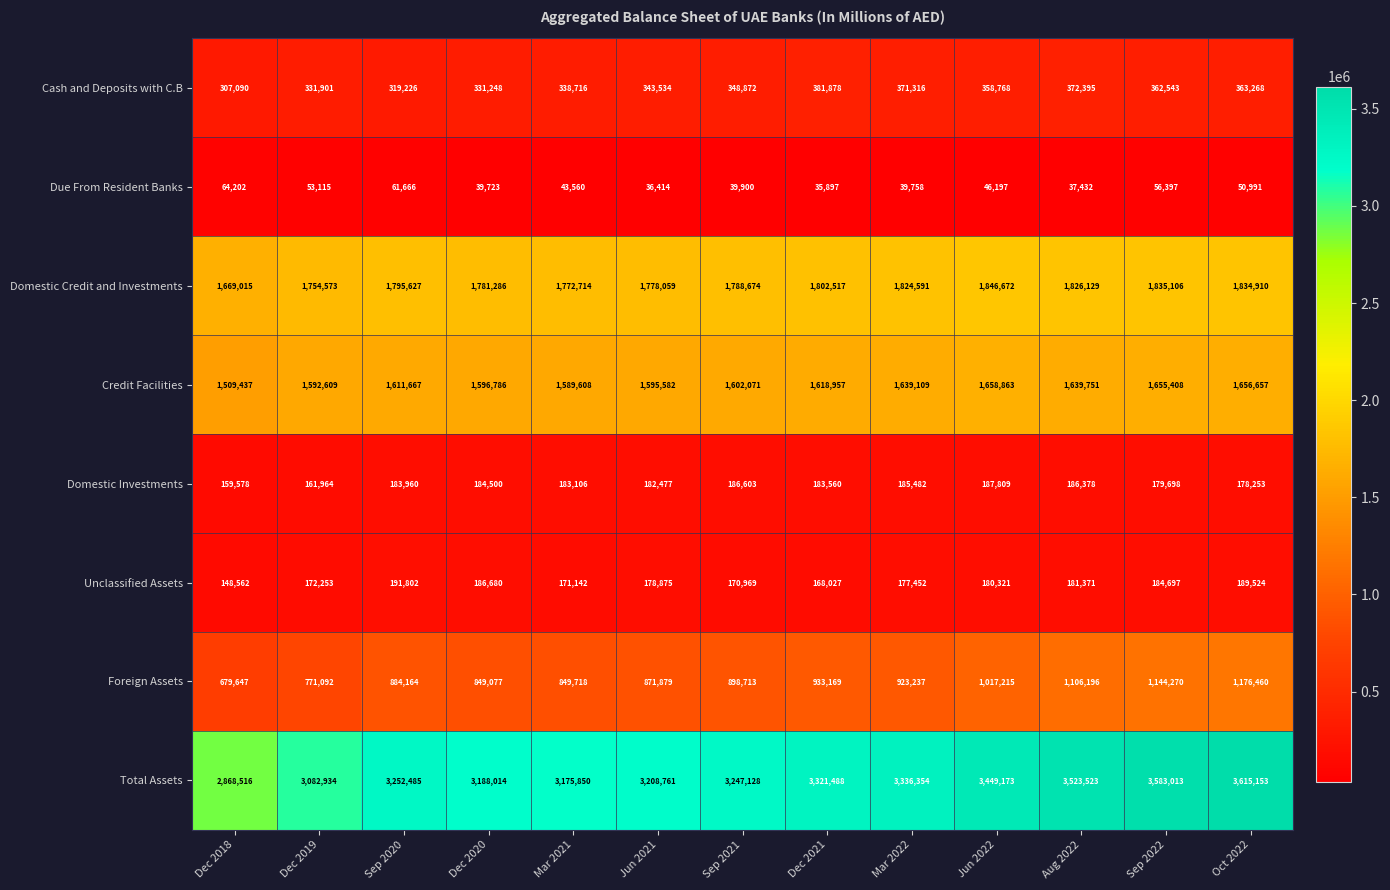

What is the average value of the Due From Resident Banks series?

46558